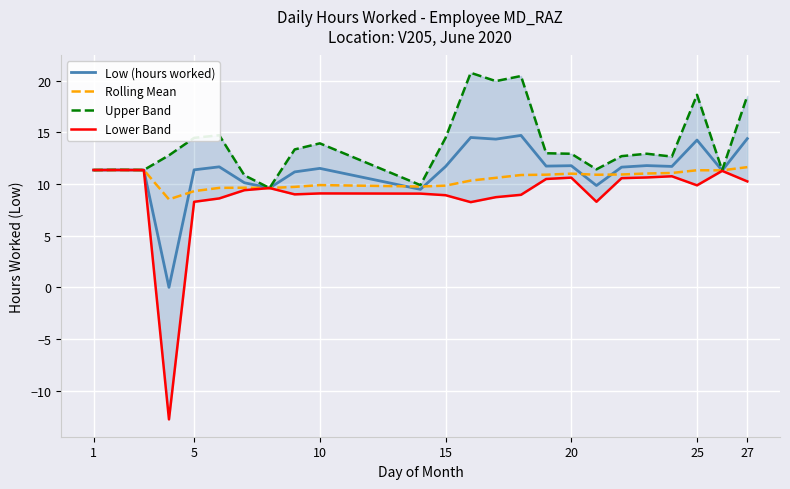

How many values in the Rolling Mean series are below 10?

9